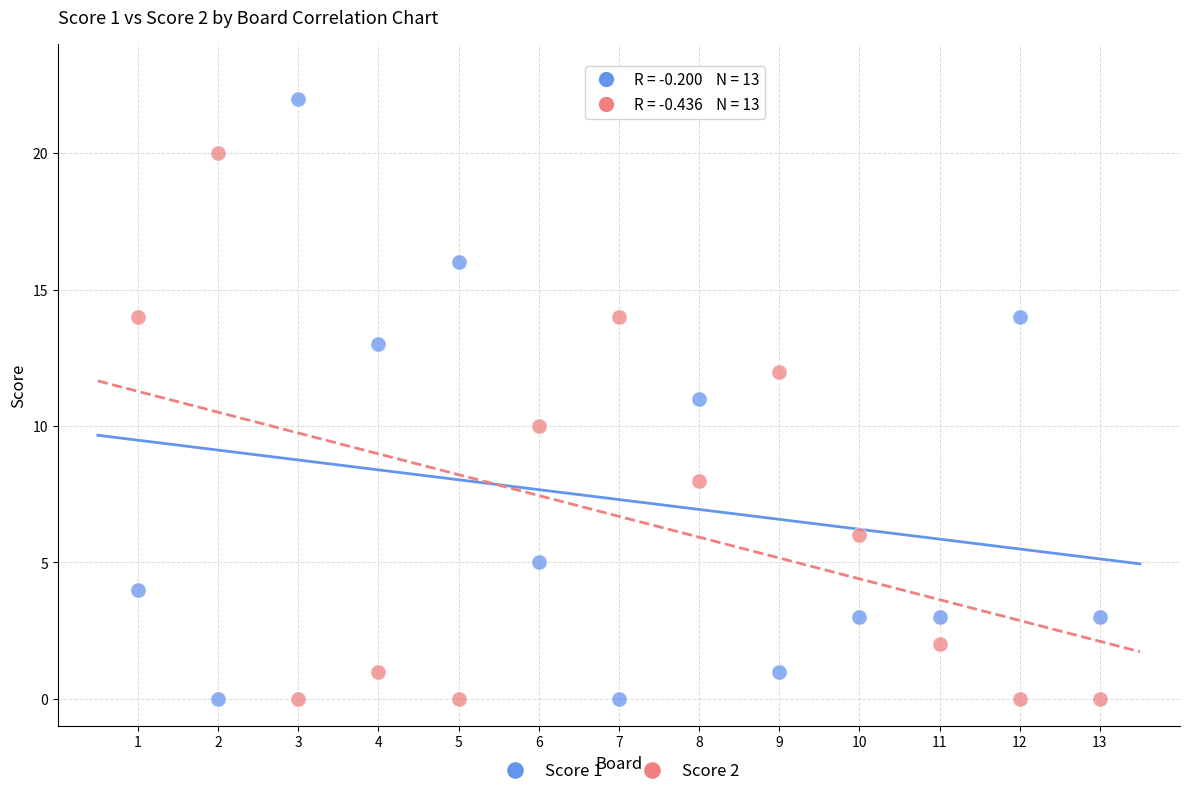

Across all data points, what is the range of X values (max minus min)?

12